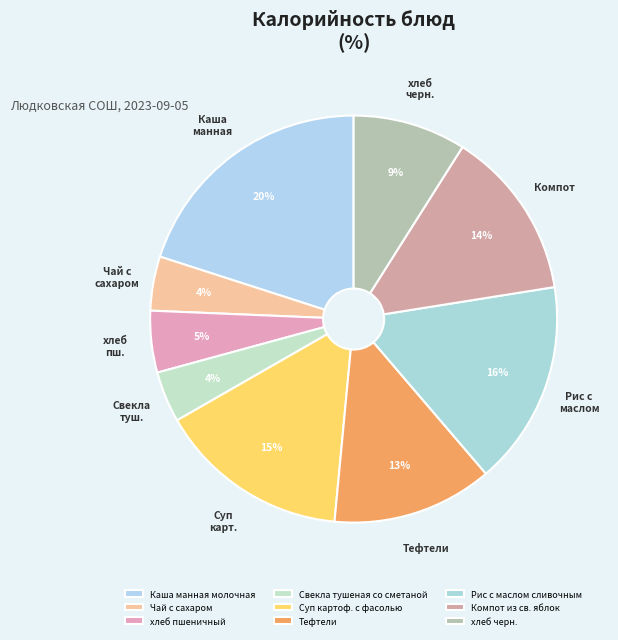

Does any single category account for the majority?

No